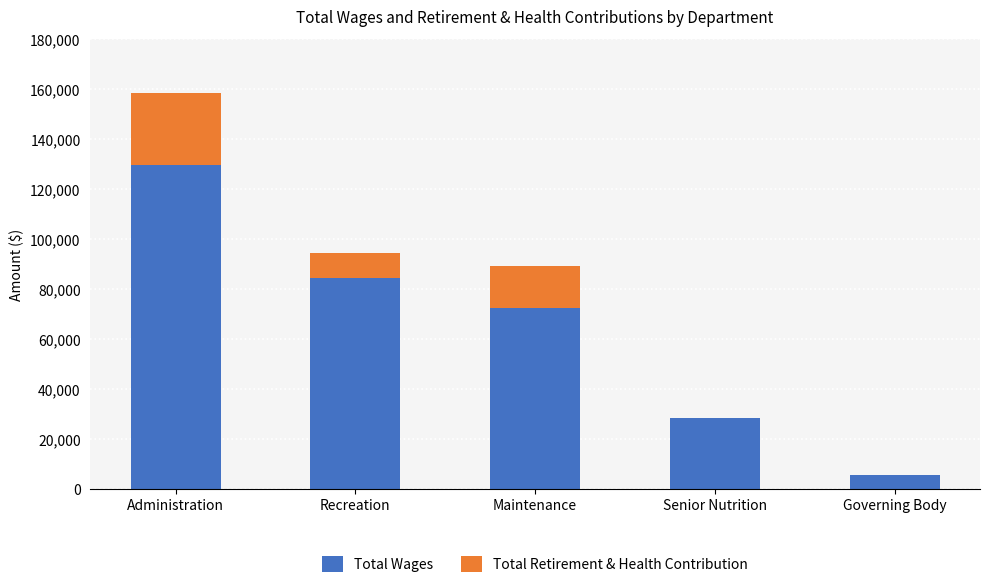

What is the sum of all Total Wages values?

320125